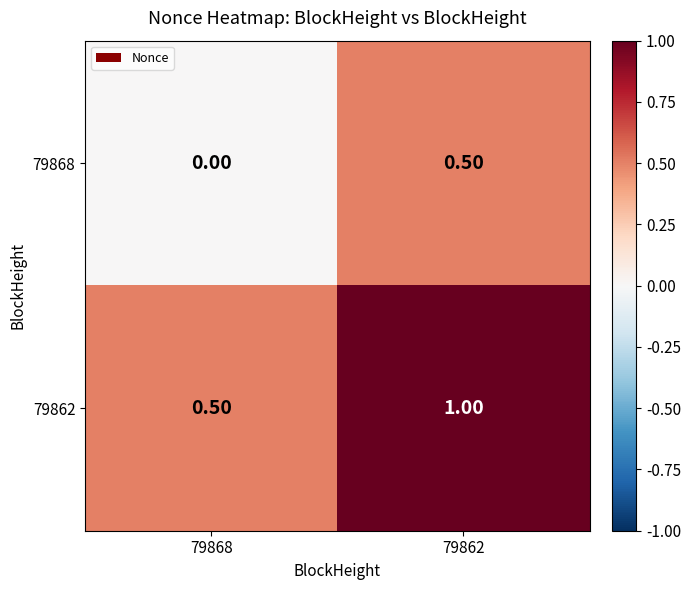

What is the spread (max minus min) of values at 79868?

0.5